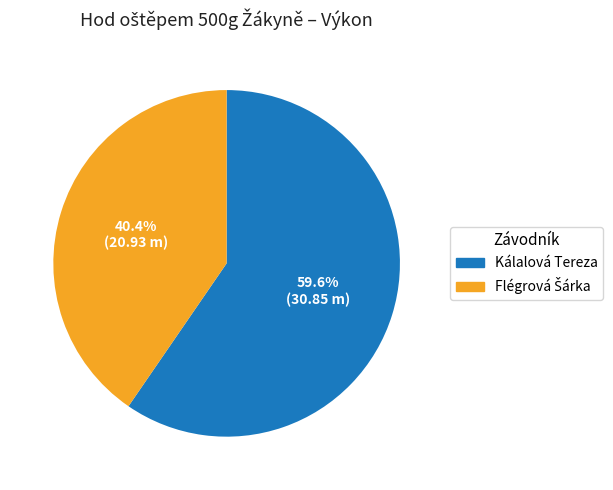

To the nearest percent, what is the average slice percentage?

50%